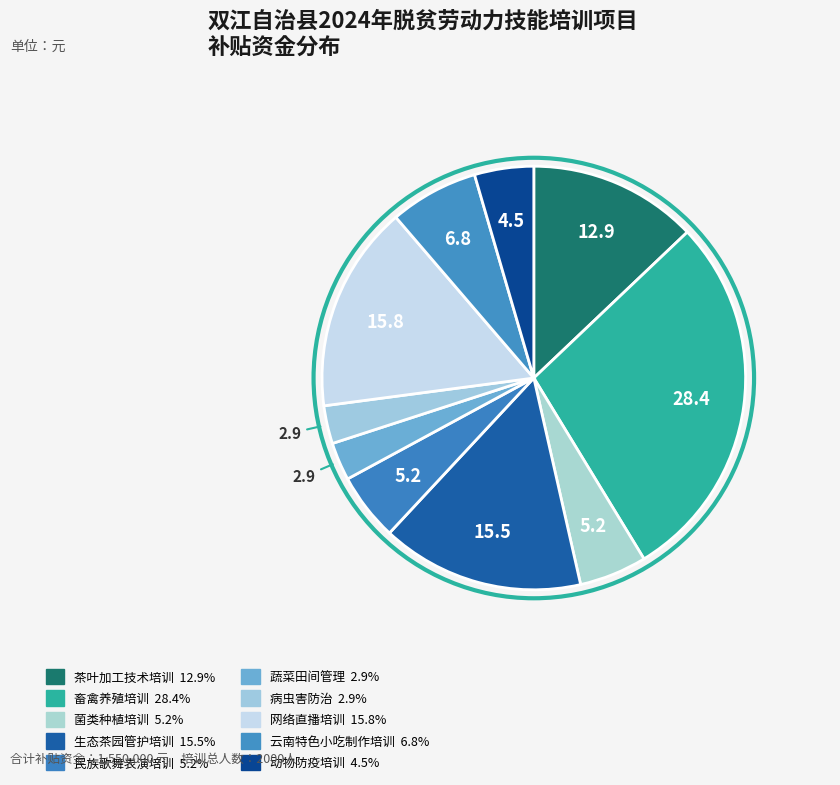

To the nearest percent, what portion does 民族歌舞表演培训 represent?

5%